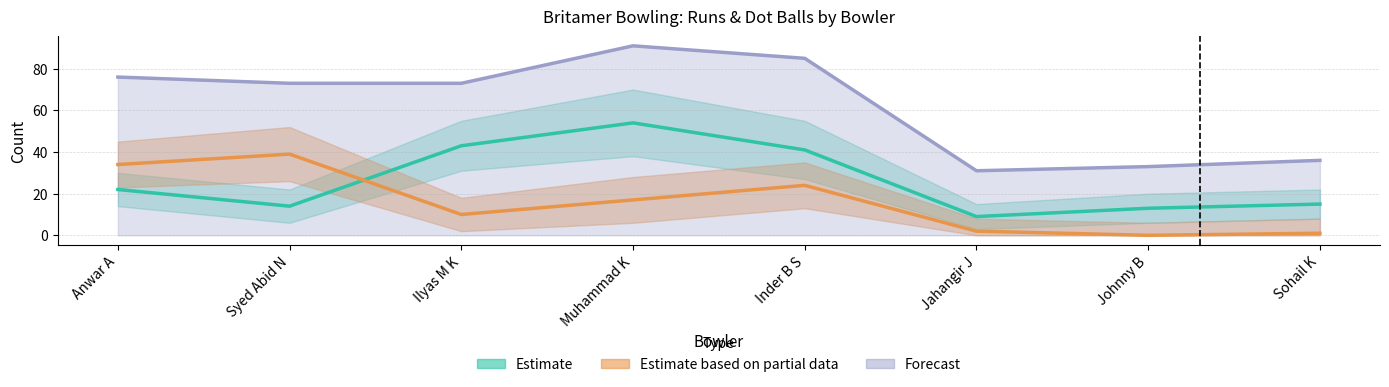

Which series has the largest total across all categories?

Forecast